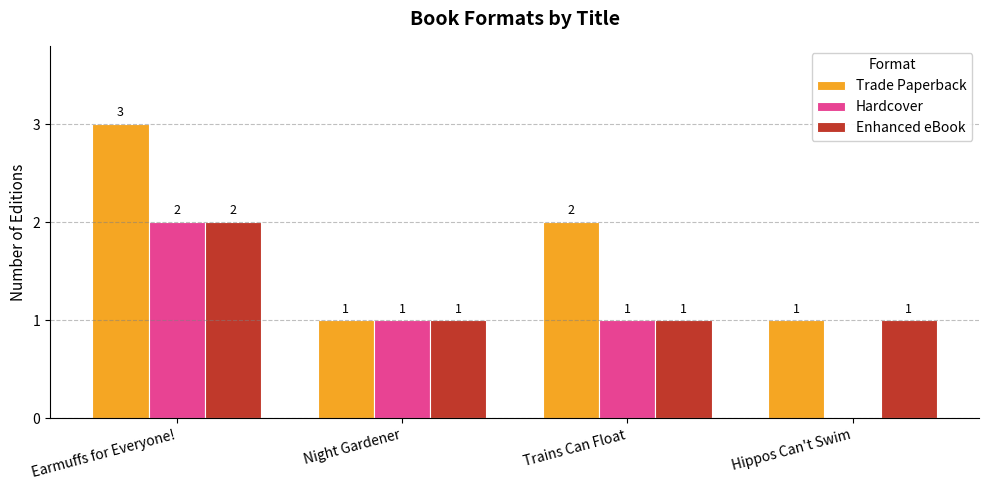

What is the average value of the Hardcover series?

1